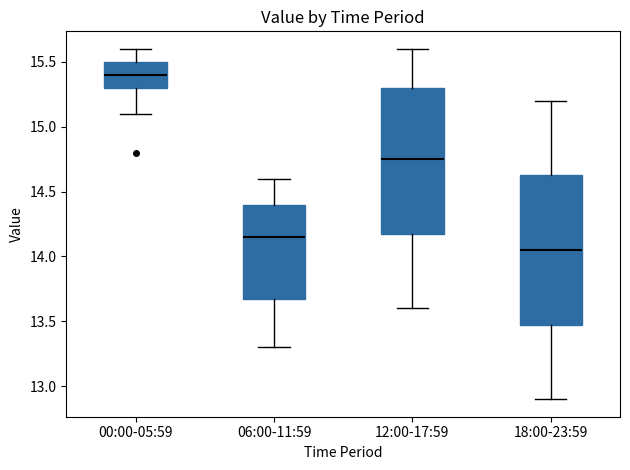

Reading left to right, transcribe this box plot: for each box, give where its median line is, the range the box spans, and where its two whiskers end, as read against the y-axis. The values are not printed on the chart, so give them approximately, as read against the axis.

00:00-05:59: median 15.40, box 15.30 to 15.50, whiskers 15.10 to 15.60
06:00-11:59: median 14.15, box 13.70 to 14.40, whiskers 13.30 to 14.60
12:00-17:59: median 14.75, box 14.20 to 15.30, whiskers 13.60 to 15.60
18:00-23:59: median 14.05, box 13.50 to 14.65, whiskers 12.90 to 15.20